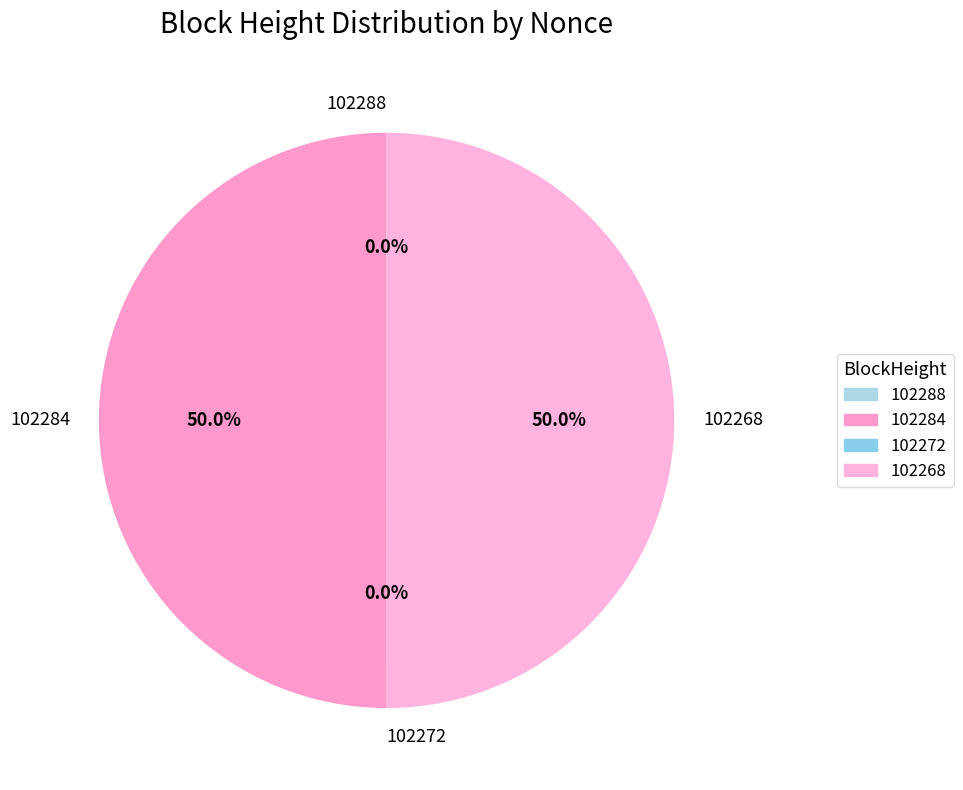

Is 102284 the majority of the pie?

Yes